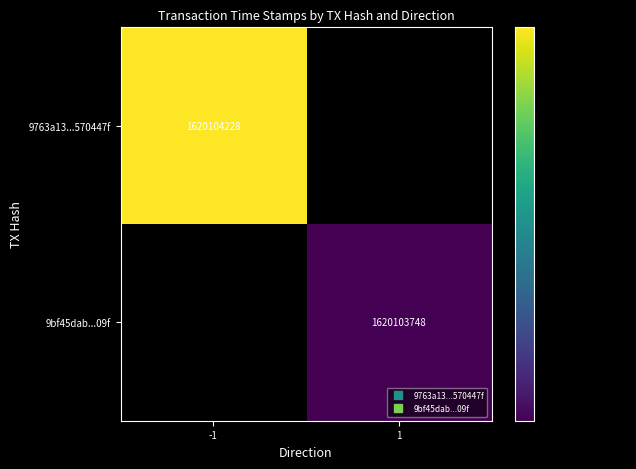

Which series has the widest spread of values?

9763a13484b75264c1f3a0bd3ee9abff570447f